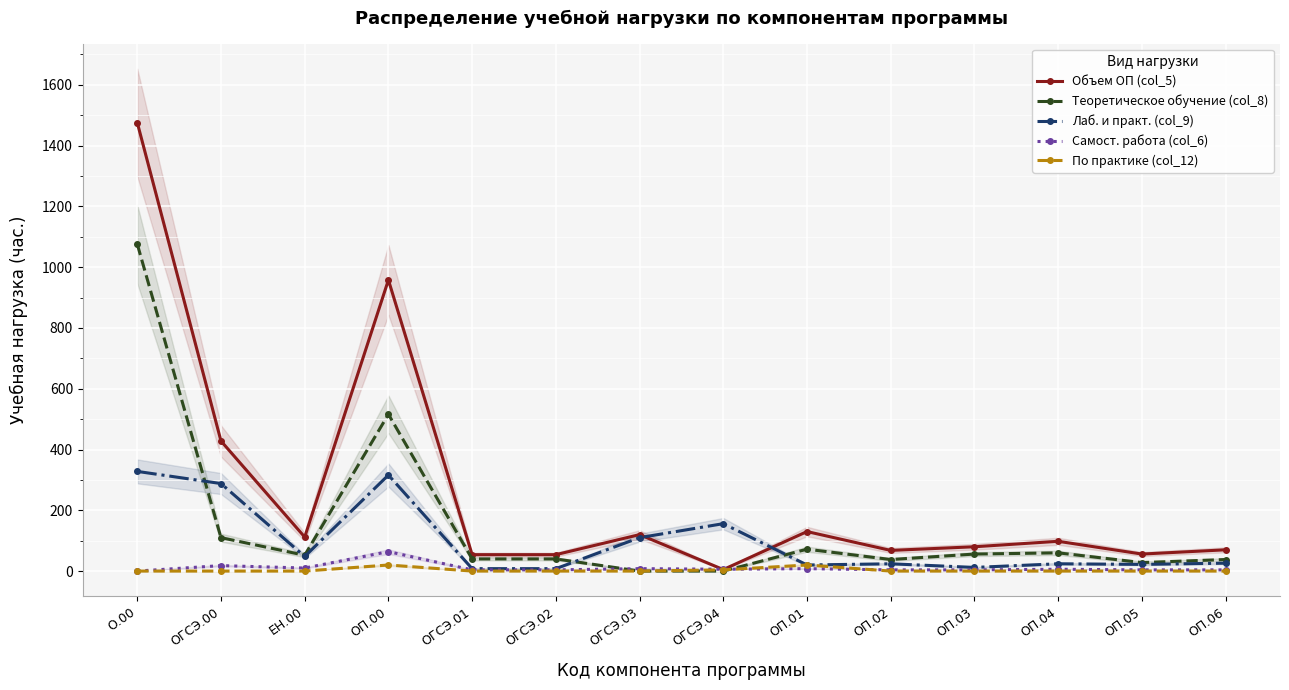

Where is the first local maximum for Теоретическое обучение (col_8)?

ОП.00